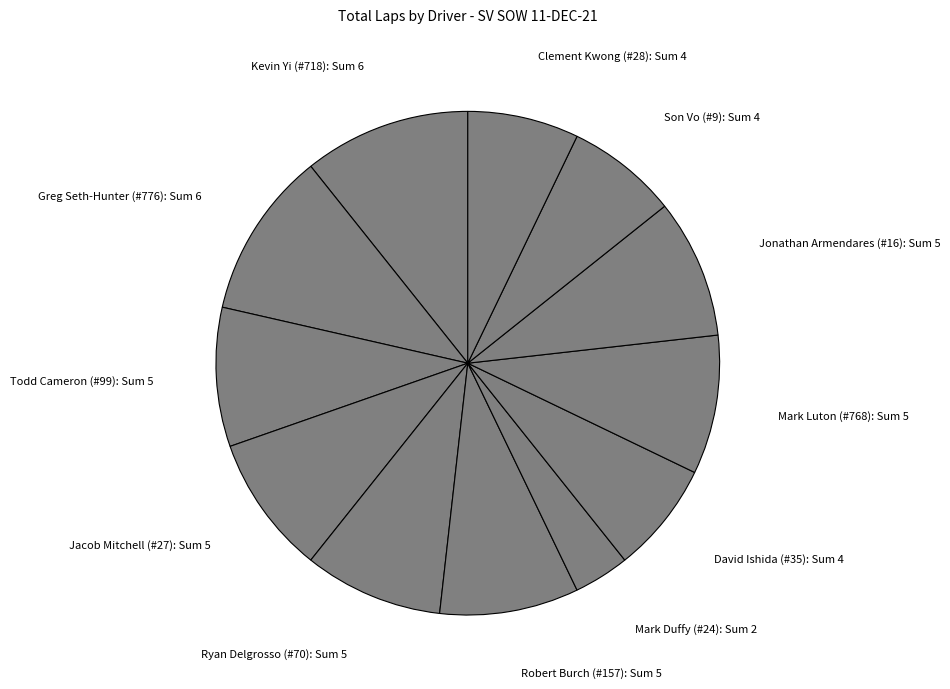

Does Robert Burch (#157) represent more than half of the total?

No